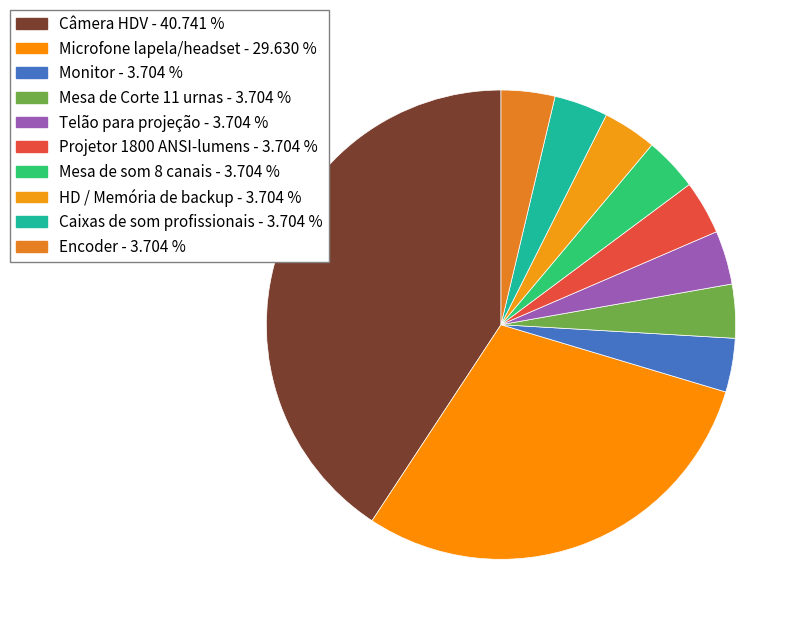

Does Encoder account for over 50% of the chart?

No